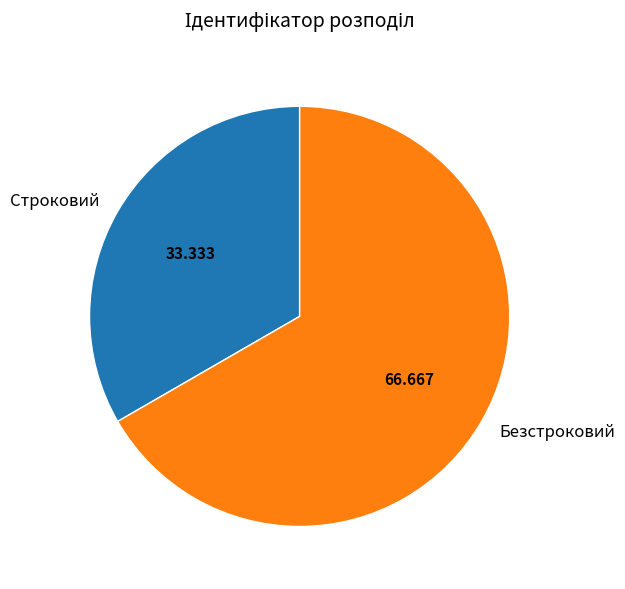

Do Безстроковий and Строковий together represent more than half of the pie?

Yes